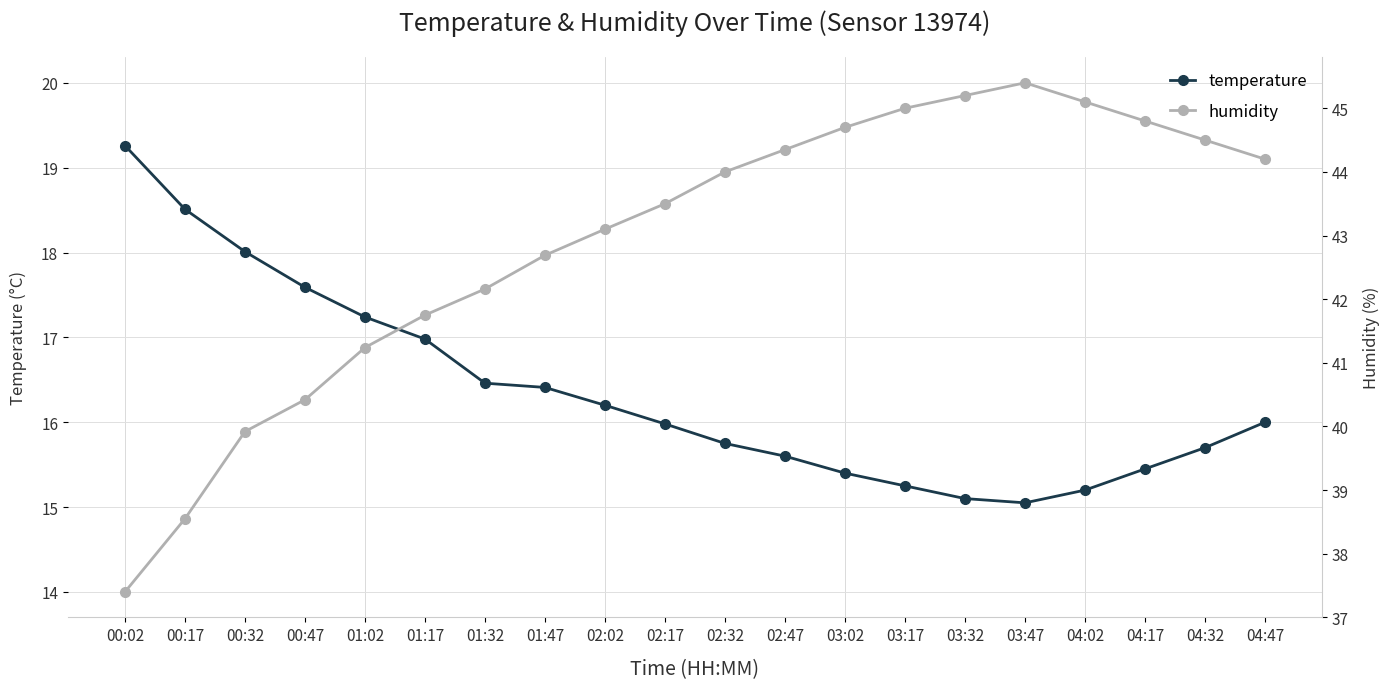

True or false: temperature has a value of 16.4 at 01:47.

True